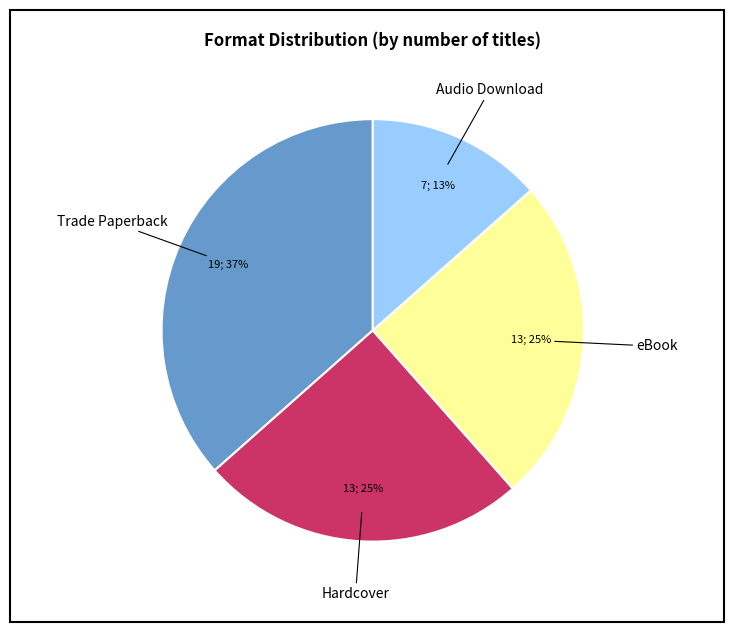

To the nearest percent, what is the average slice percentage?

25%